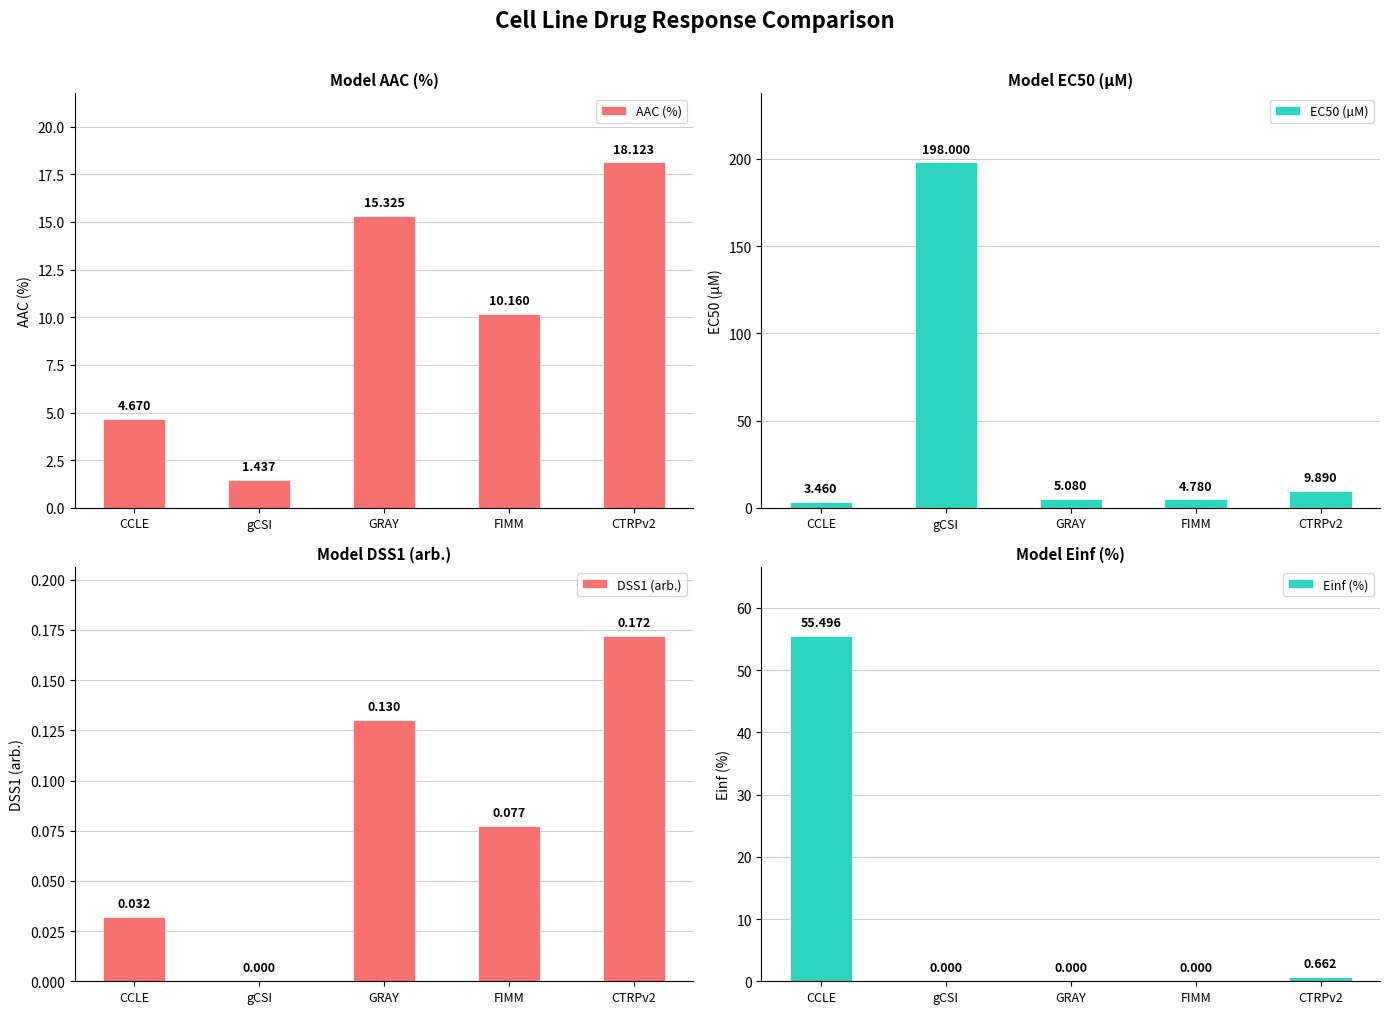

Is it true that EC50 (µM) equals 5.1 at GRAY?

True